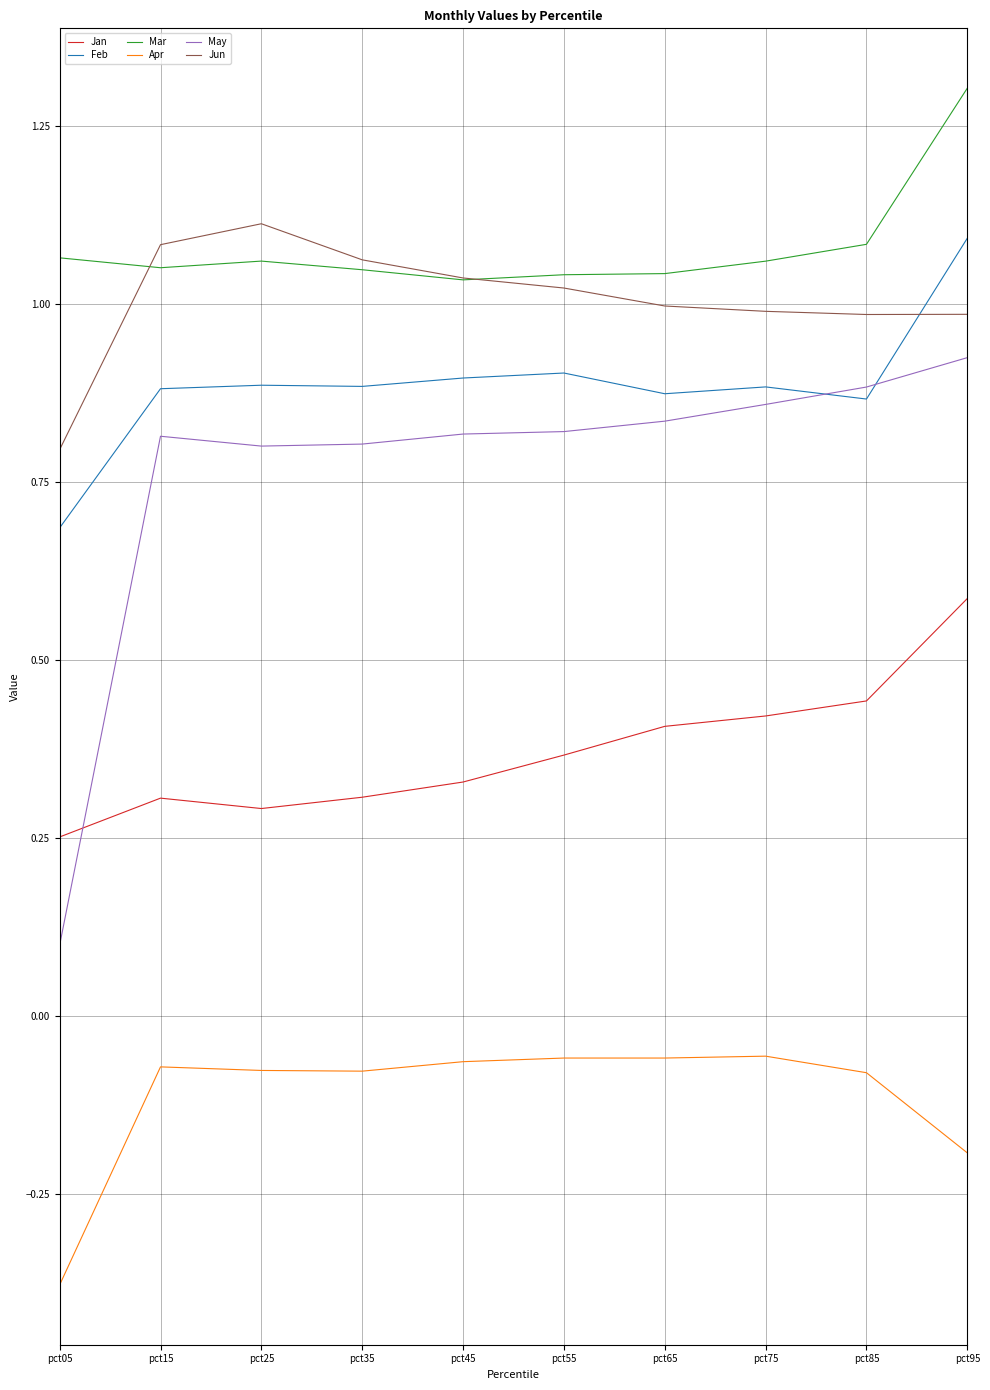

Which series has the largest total across all categories?

Mar